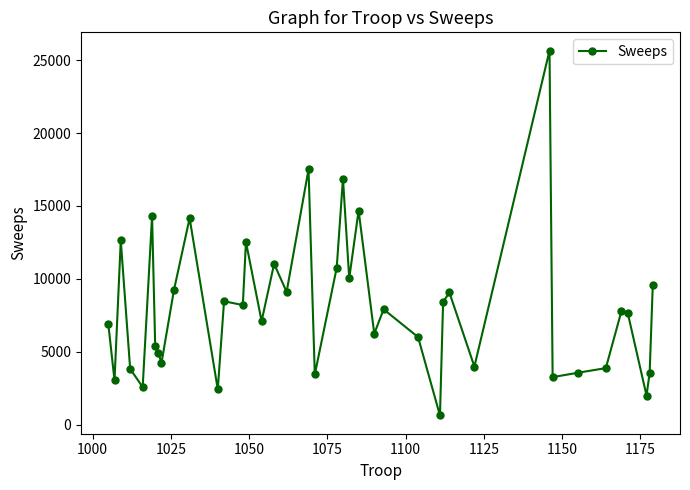

What is the value of the 40th point from the left?

9571.5